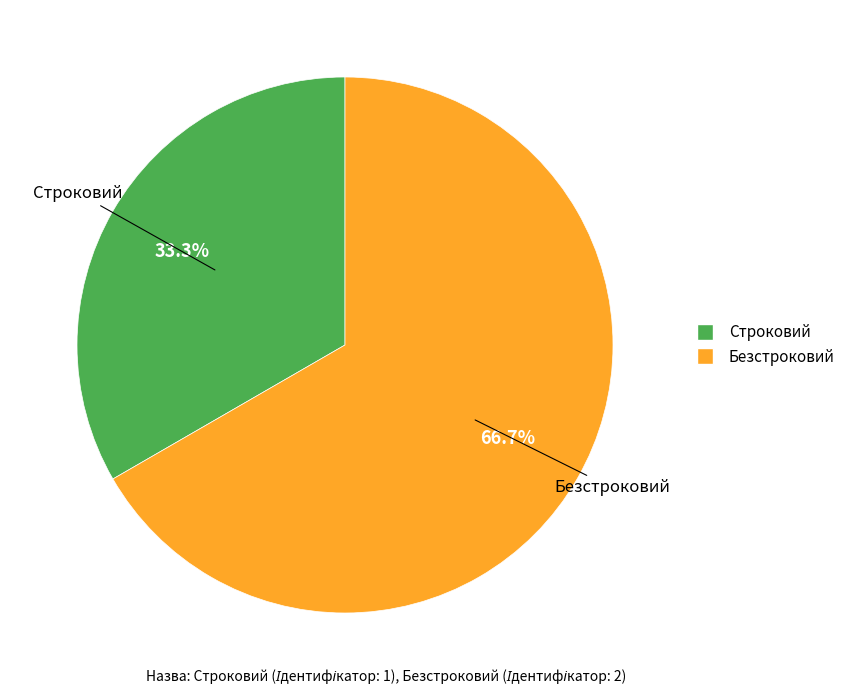

Between Безстроковий and Строковий, which is larger?

Безстроковий